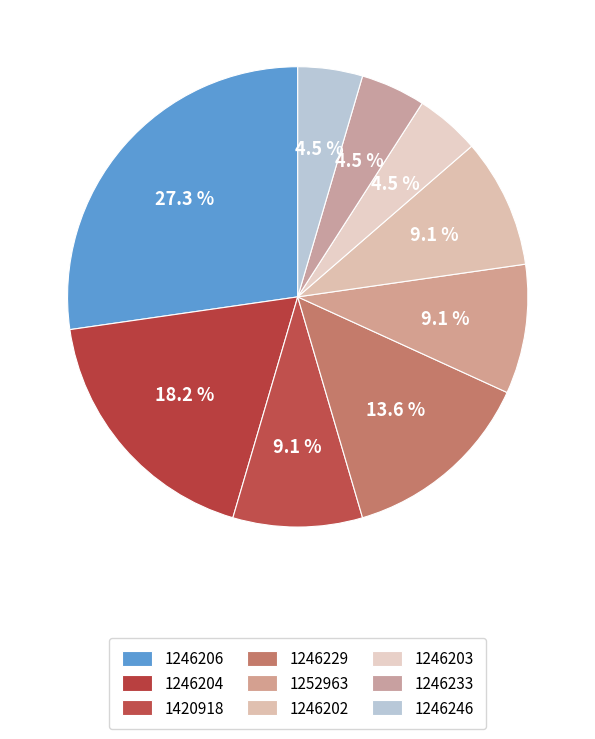

Is it true that 1246204 is 1% of the pie?

False